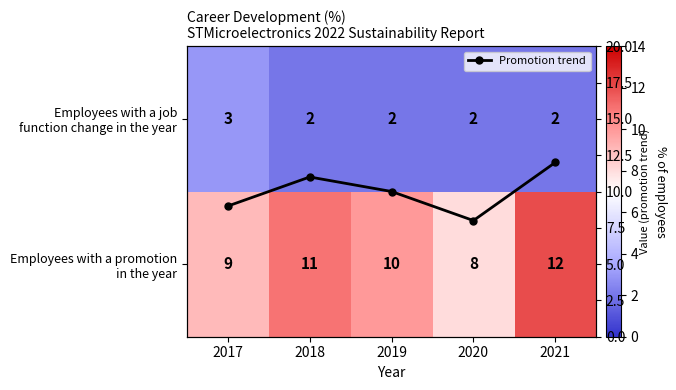

What is the maximum value for Promotion trend?

12